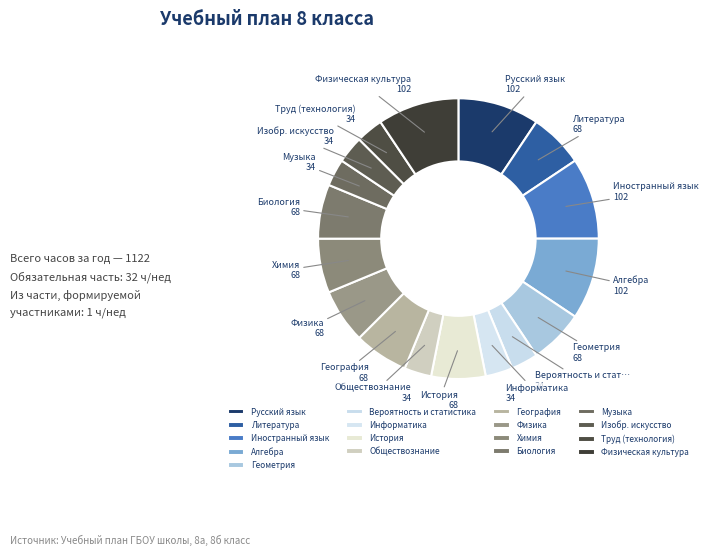

Is История the majority of the pie?

No